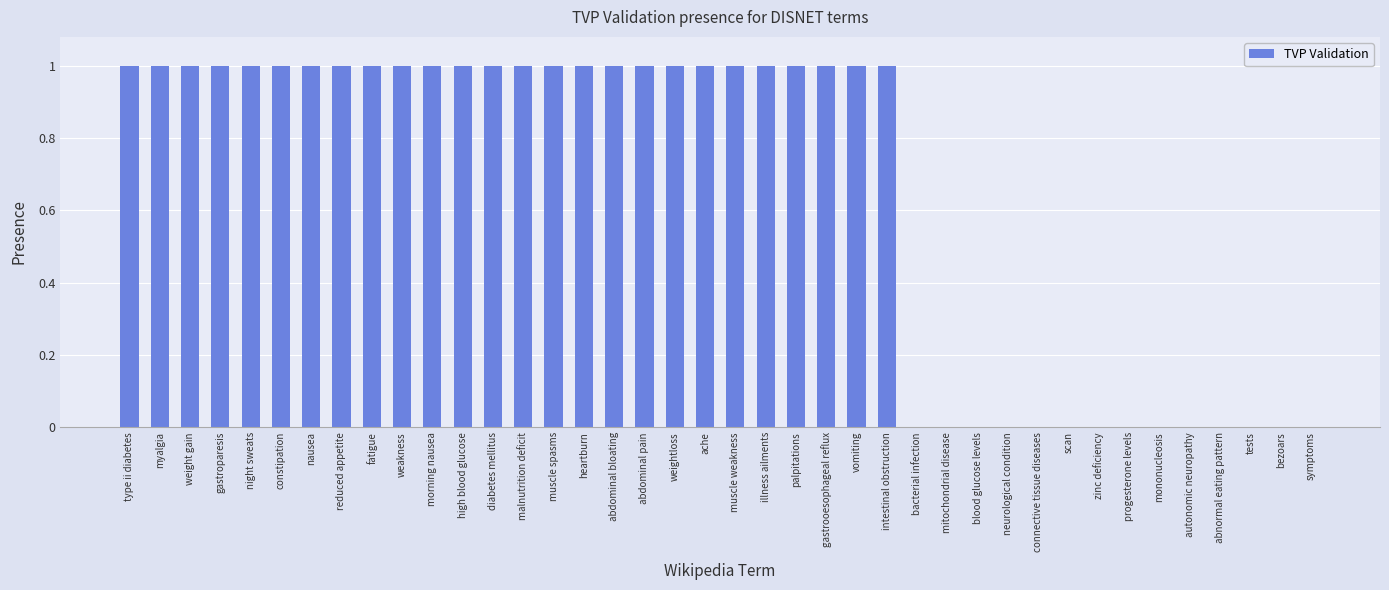

What is the change in value from night sweats to bezoars?

-1